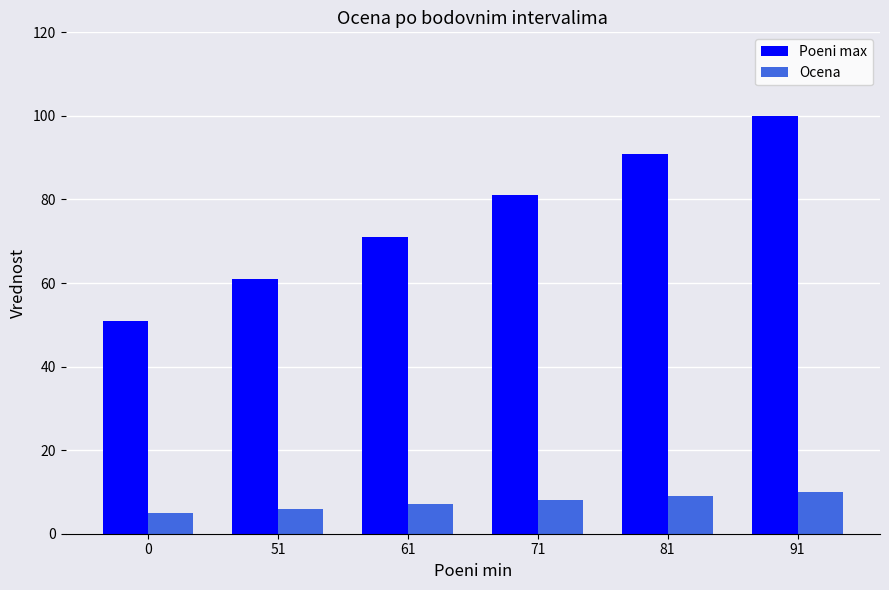

Reading right to left, what are all the values shown in this chart?

Poeni max: 100.0	91.0	81.0	71.0	61.0	51.0
Ocena: 10.0	9.0	8.0	7.0	6.0	5.0